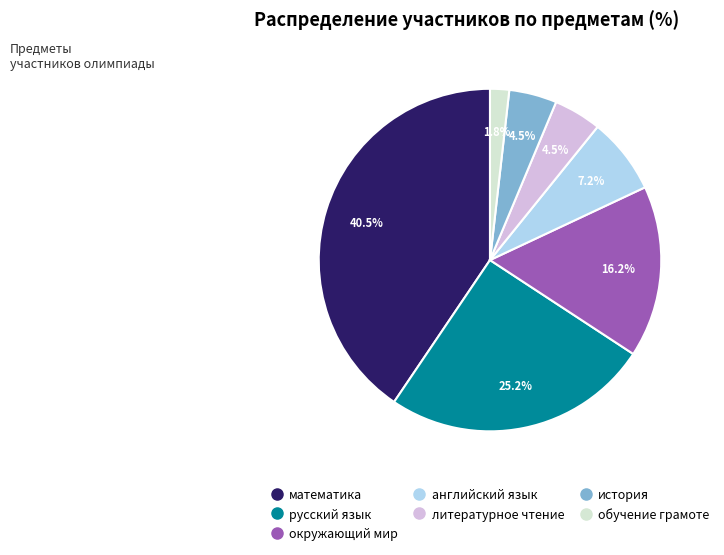

Which slice is the smallest?

обучение грамоте